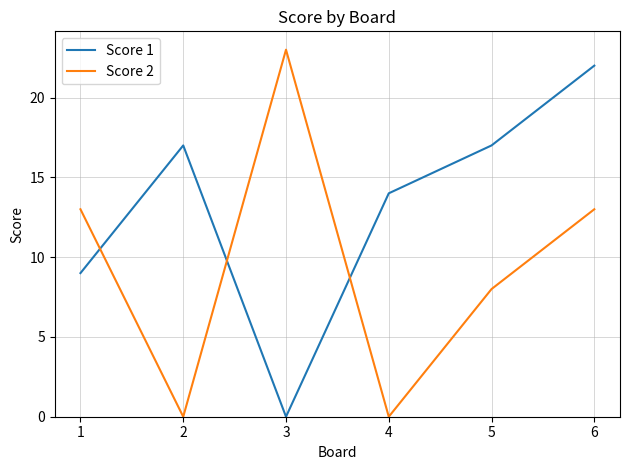

How many values in the Score 2 series are below 13?

3